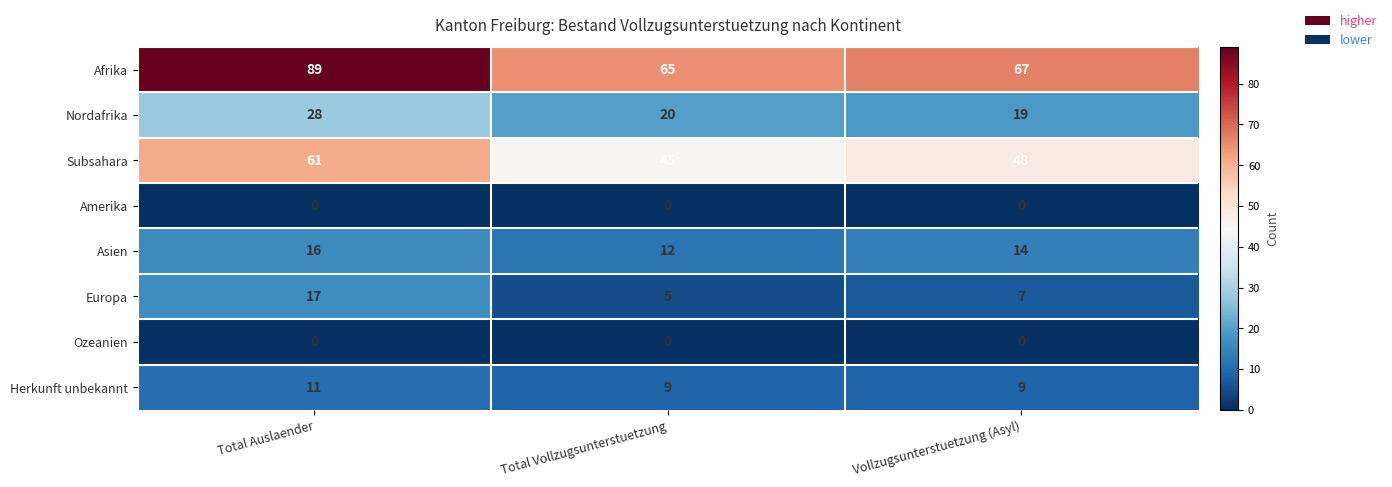

Which category has the highest value across all series?

Total Auslaender